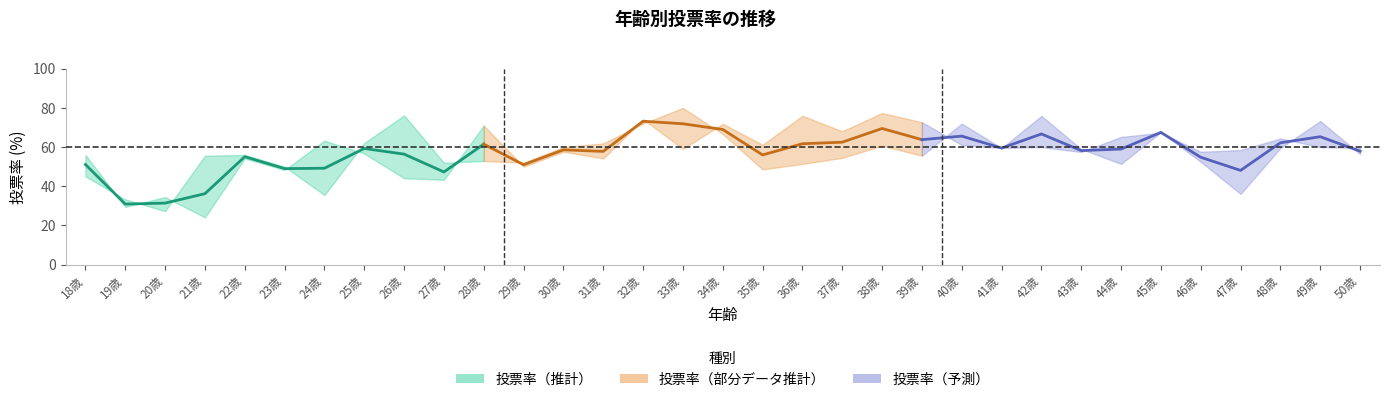

Which label corresponds to the smallest value in the chart?

21歳